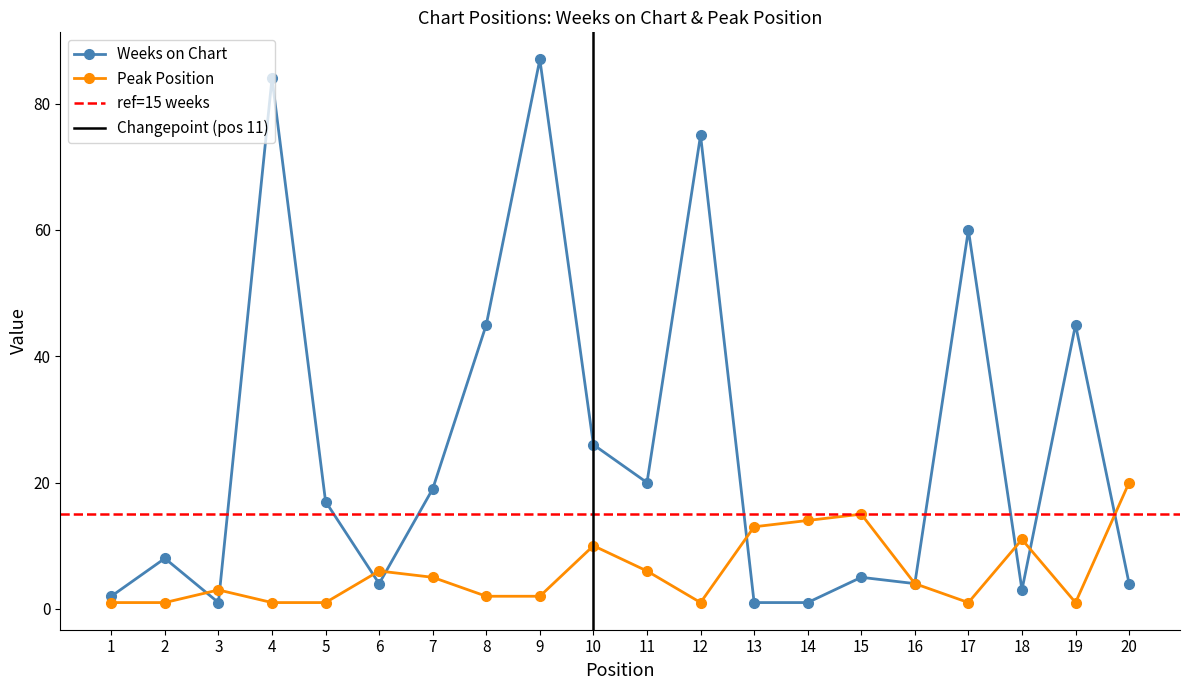

In Peak Position, how many points are higher than both neighbors (excluding endpoints)?

5